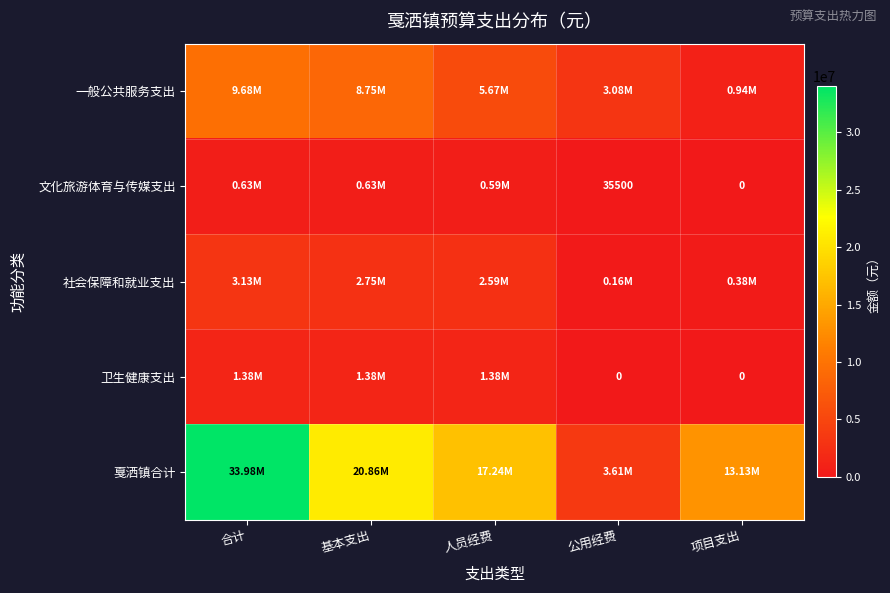

What is the approximate value of 戛洒镇合计 at 项目支出?

13126870.0